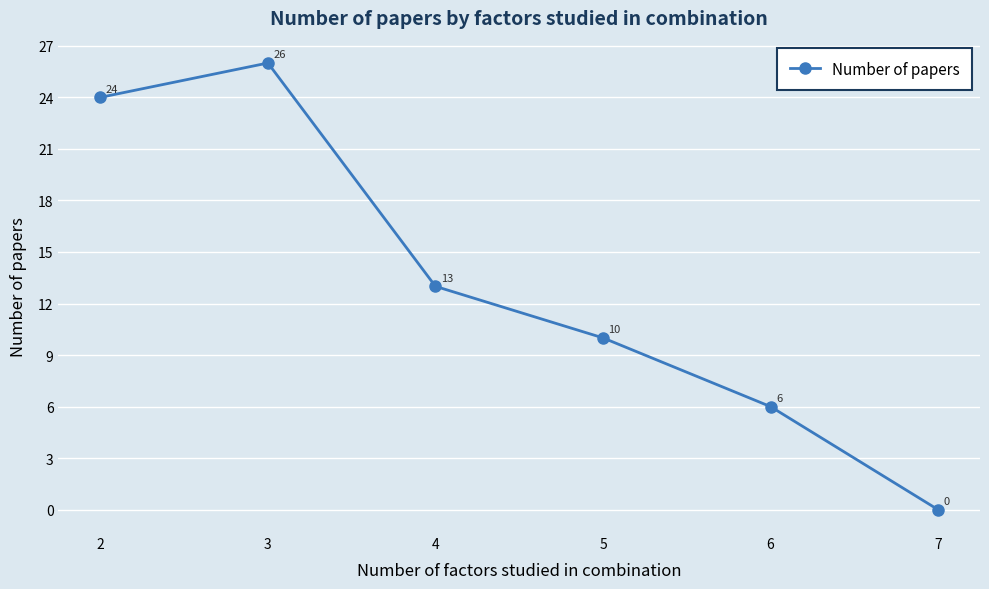

Is this an area chart (filled region under the line)?

No